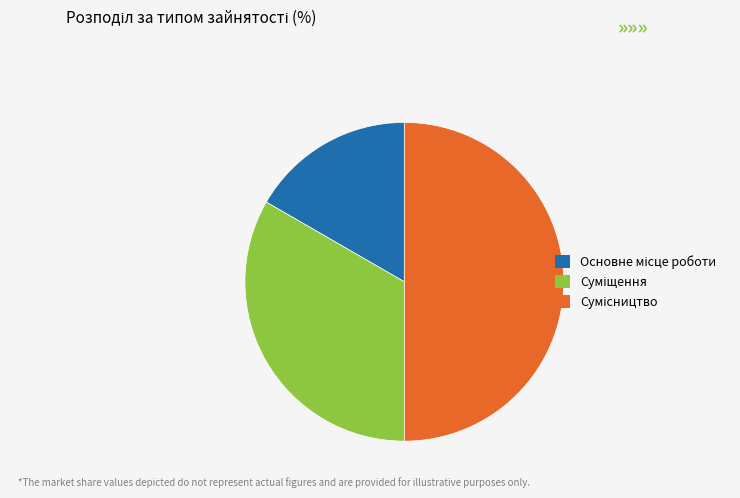

How many segments does this pie chart have?

3